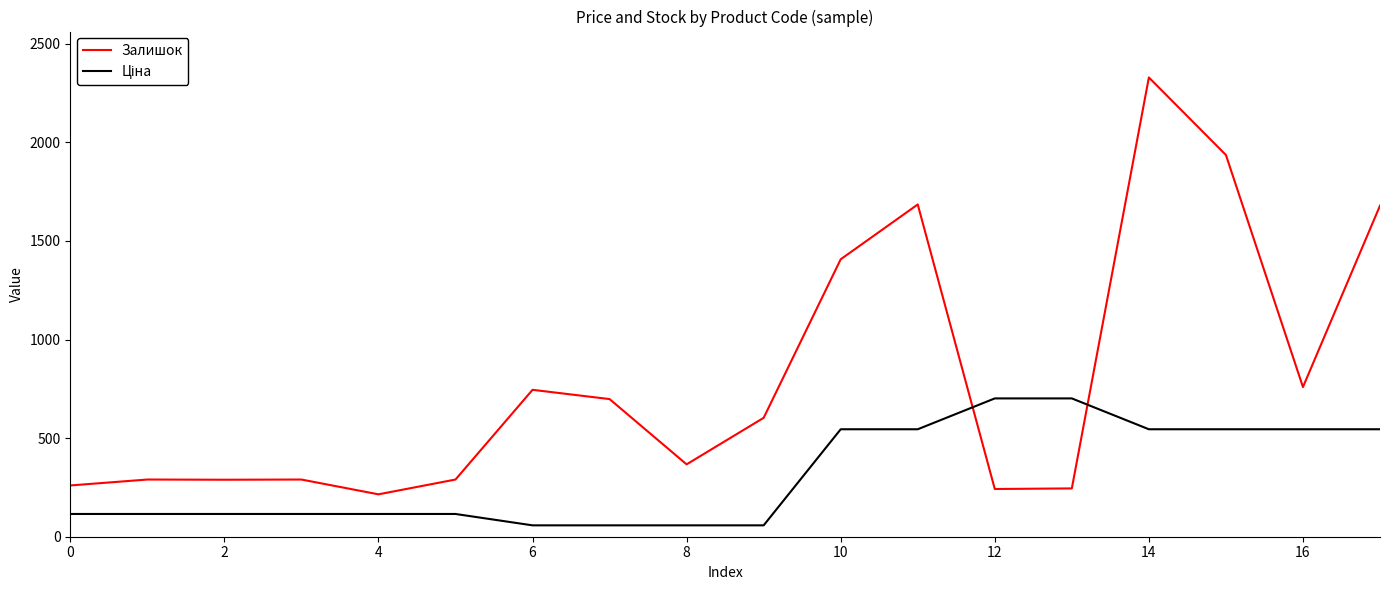

Which series has the largest total across all categories?

Залишок